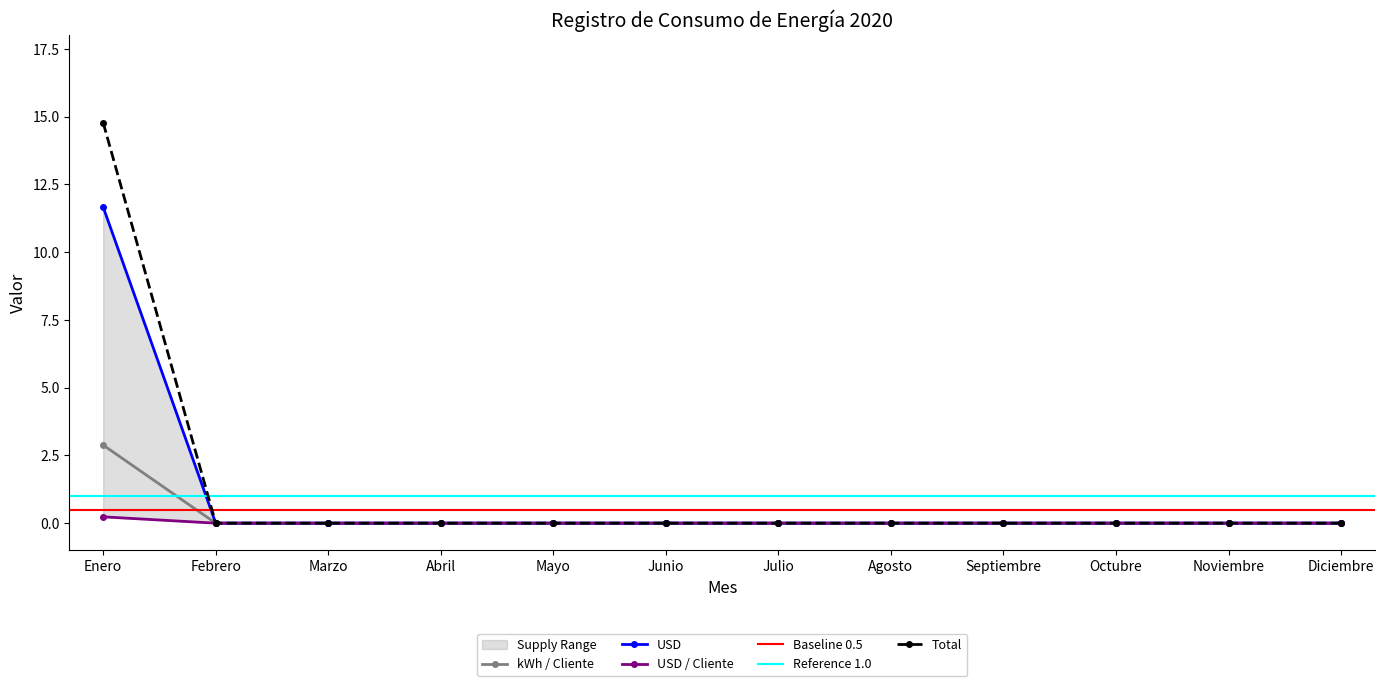

What is the label of the 12th point from the left?

Diciembre